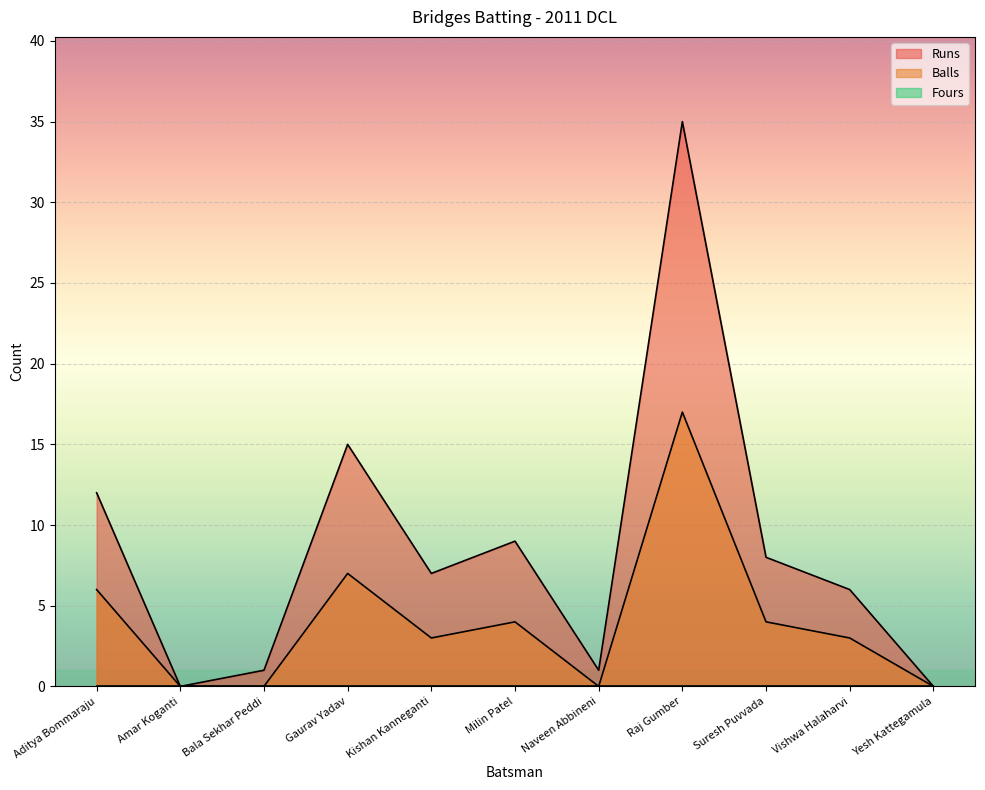

Between Milin Patel and Naveen Abbineni, which series saw the biggest shift?

Runs